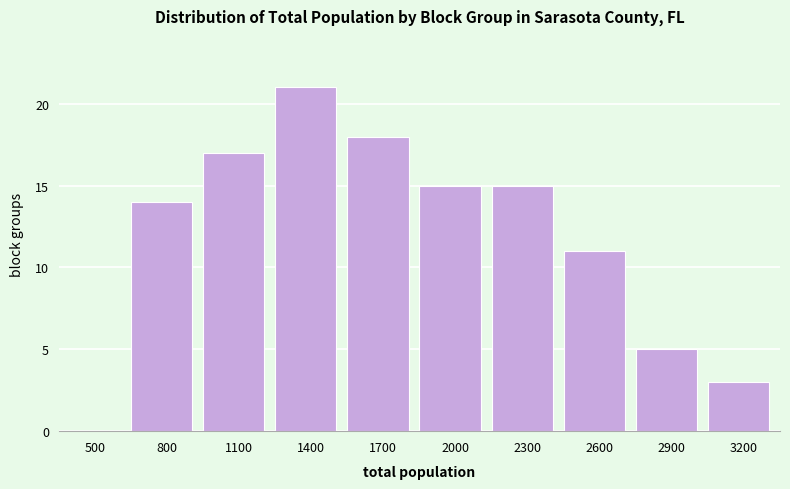

Reading right to left, transcribe all the data shown in this chart.

3200=3	2900=5	2600=11	2300=15	2000=15	1700=18	1400=21	1100=17	800=14	500=0